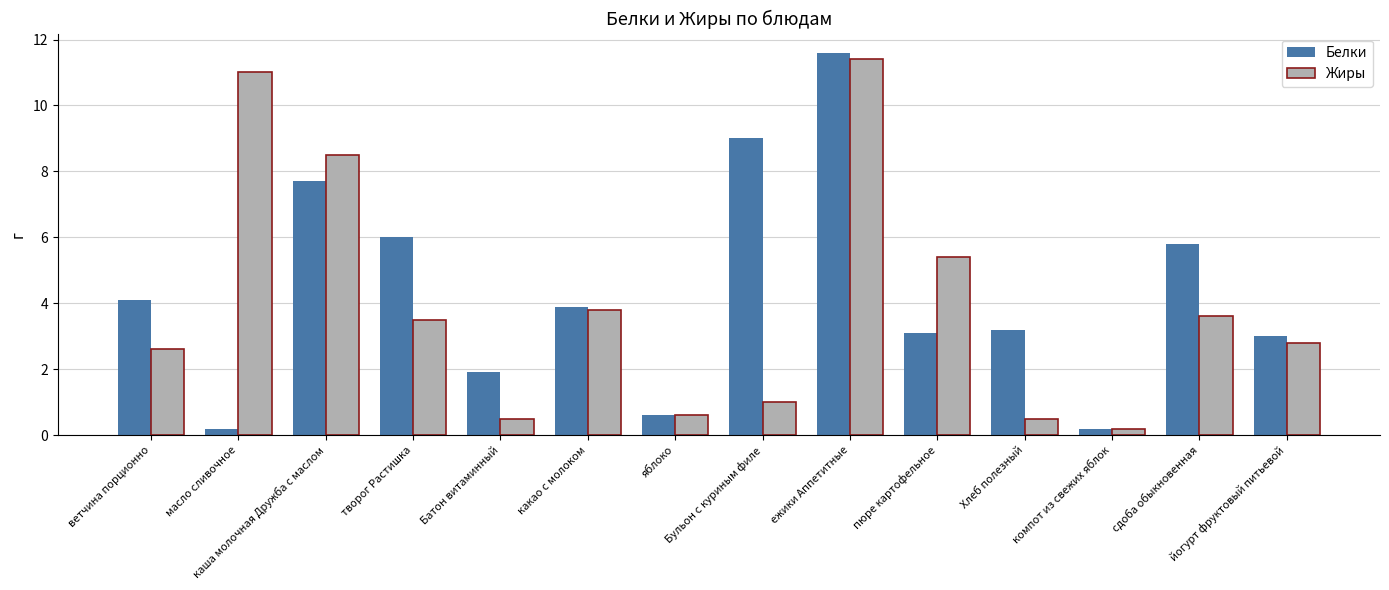

The Жиры series shows 0.5 at Батон витаминный. True or false?

True